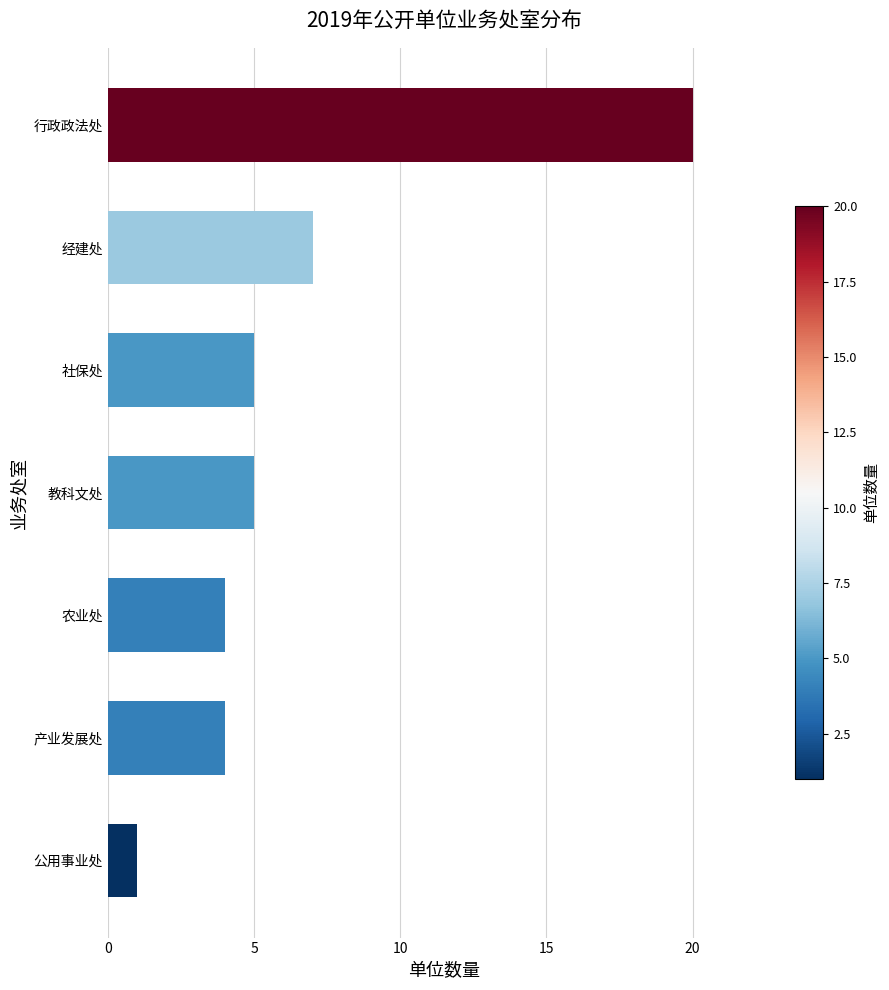

Does the chart contain stacked bars?

No